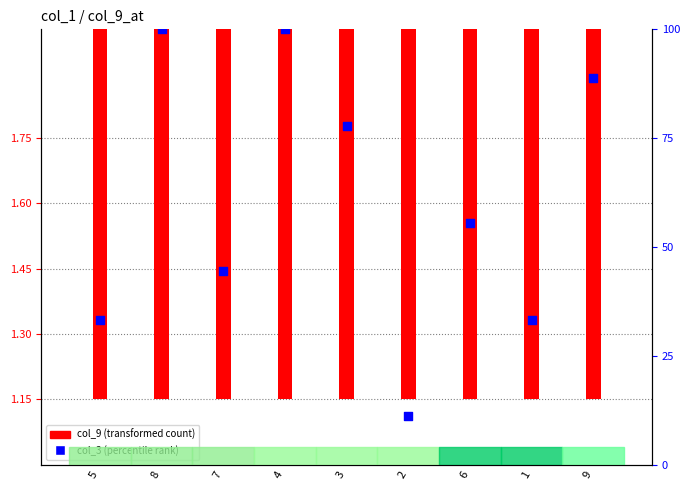

Approximately how many times larger is the value at 7 compared to 3?

0.6